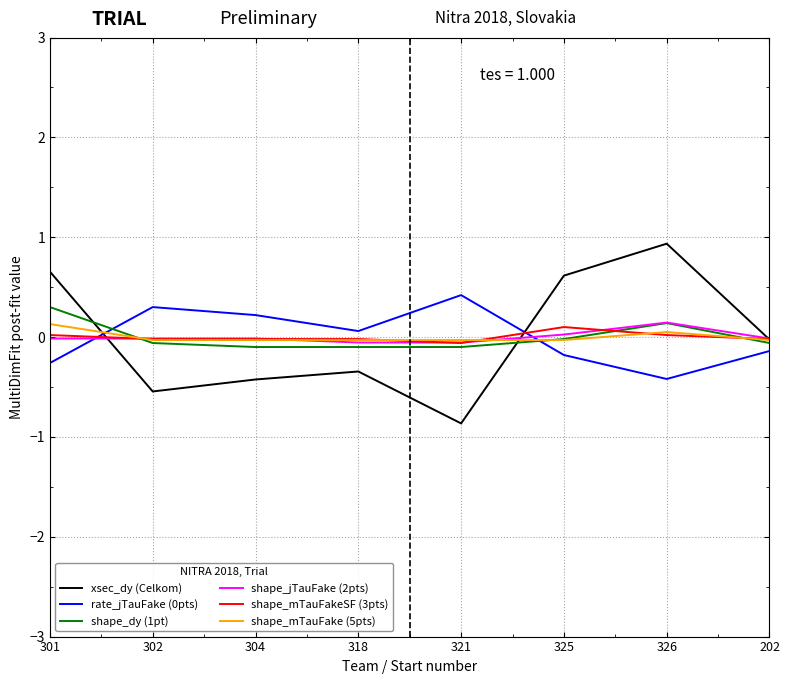

How many series are shown in this chart?

6